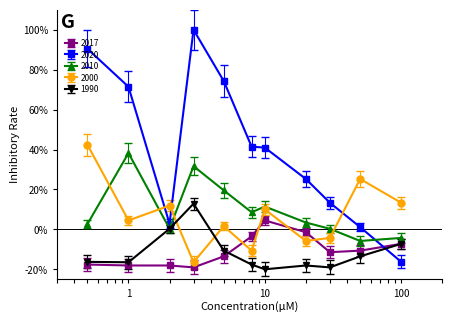

Which category has the highest value across all series?

3